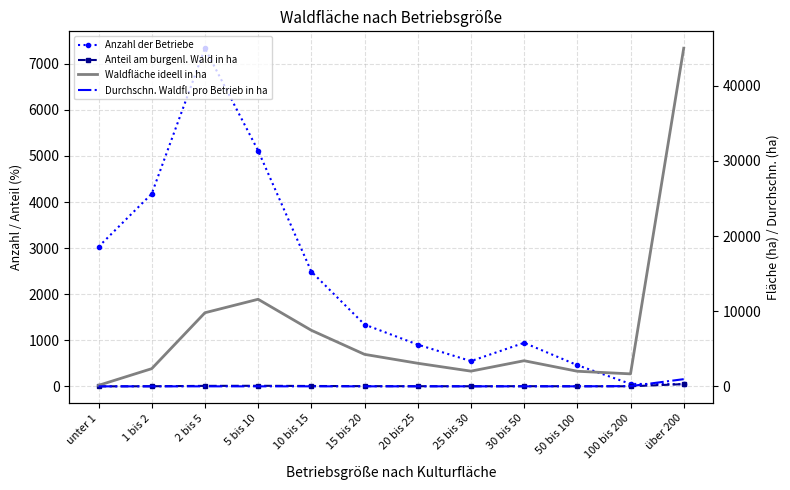

True or false: Durchschn. Waldfl. pro Betrieb in ha and Anteil am burgenl. Wald in ha intersect in this chart.

True